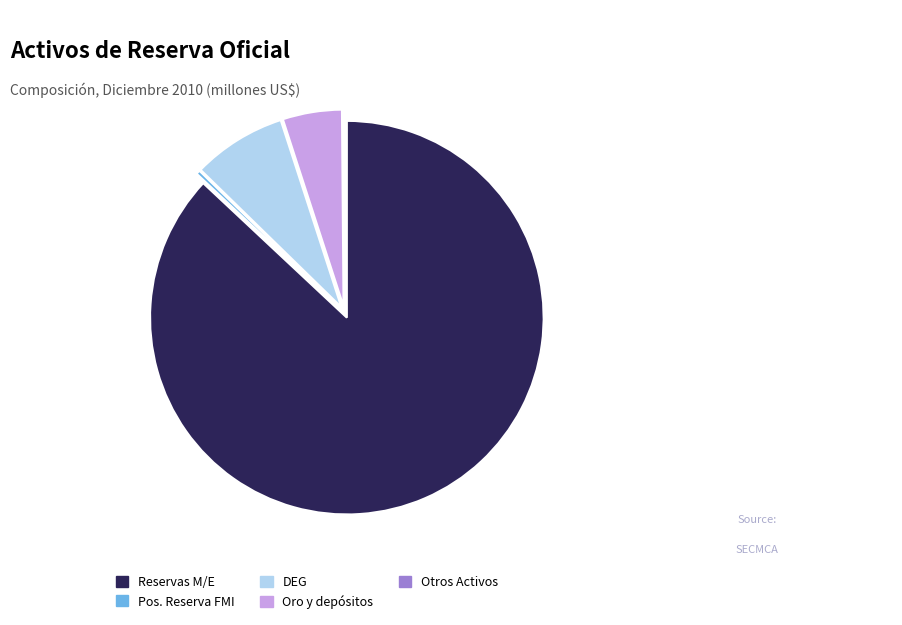

Do Oro y depósitos and Pos. Reserva FMI together represent more than half of the pie?

No